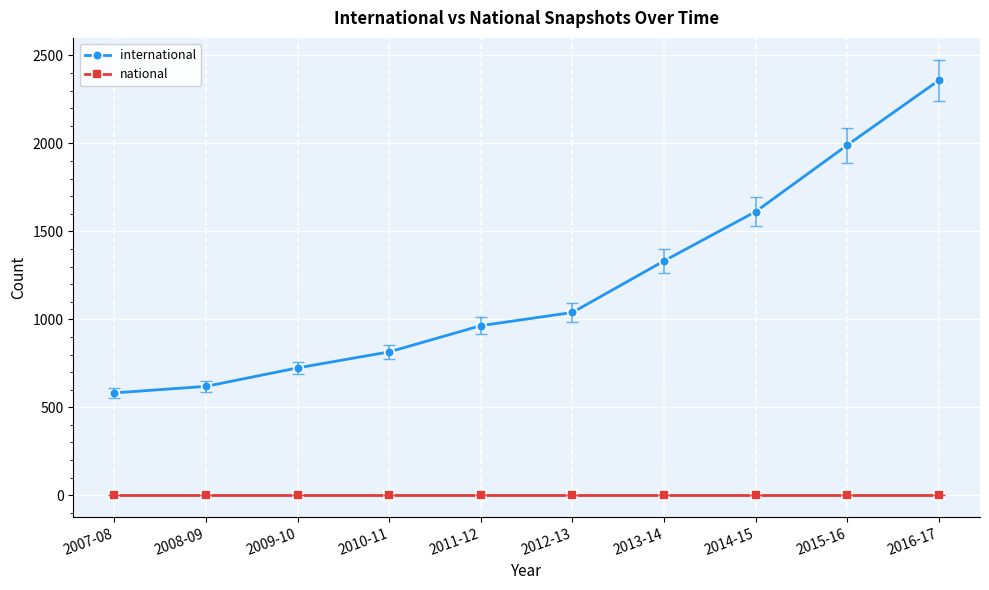

Reading left to right, transcribe all the data shown in this chart.

international: 582	619	724	815	964	1039	1332	1612	1990	2358
national: 0	0	0	0	0	0	0	0	0	0